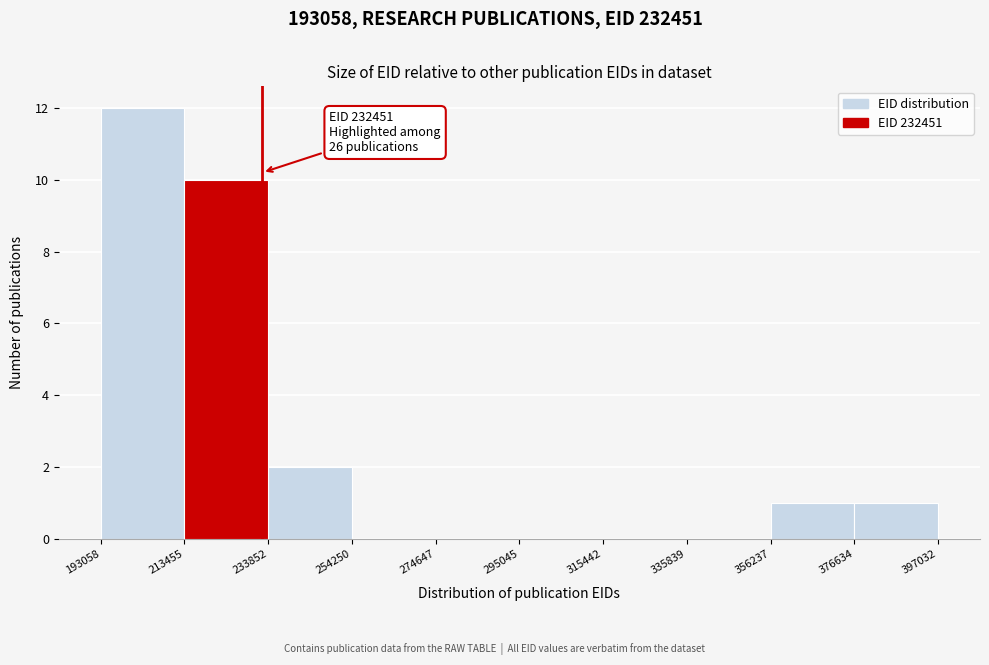

Which range on the x-axis has the tallest bar?

193058 to 213455